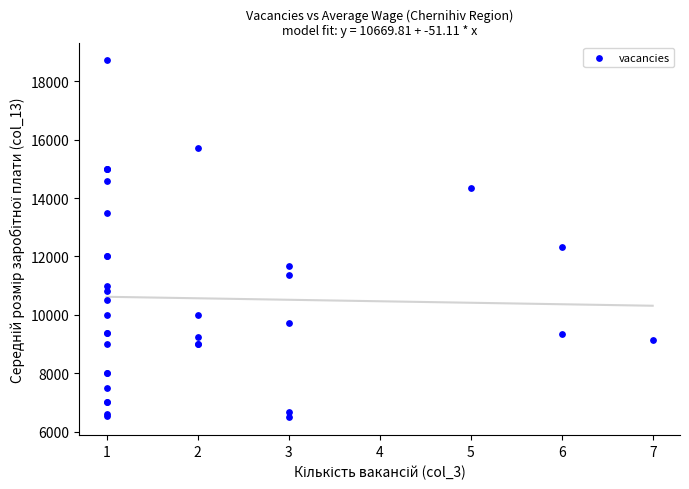

What Y value in the scatter plot is closest to 12605?

12316.0